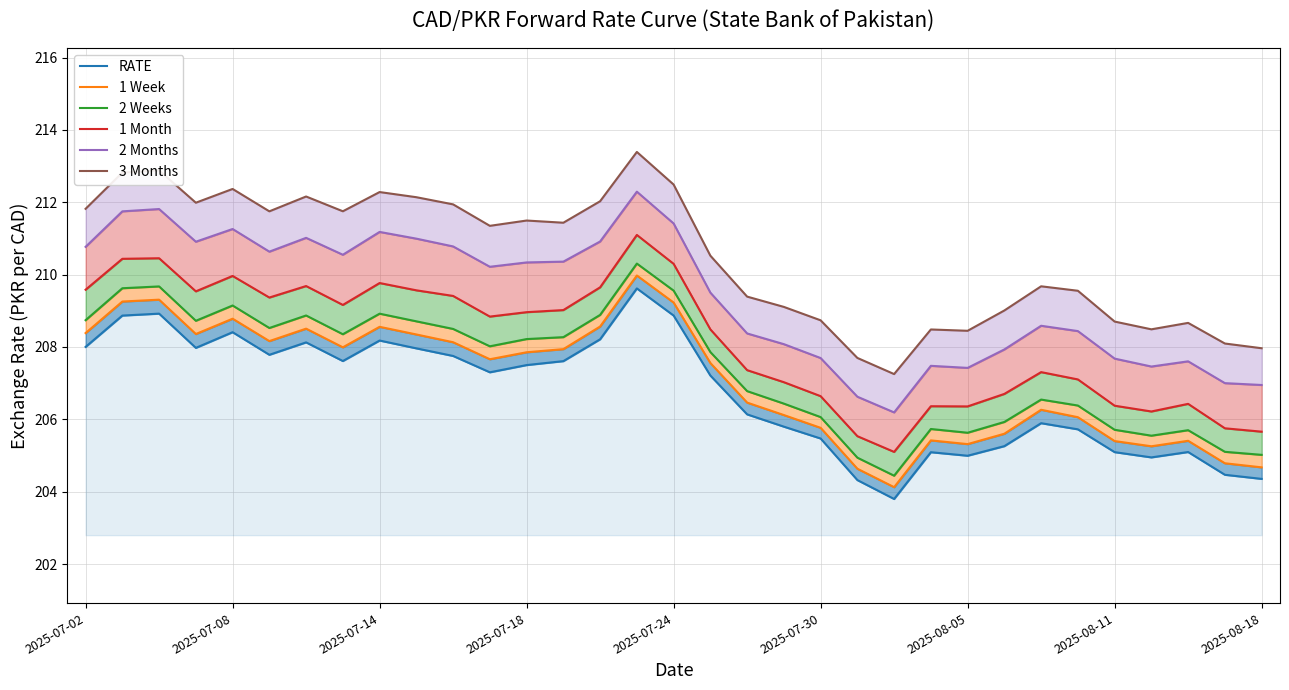

Which series changed the most between 16 and 29?

1 Month